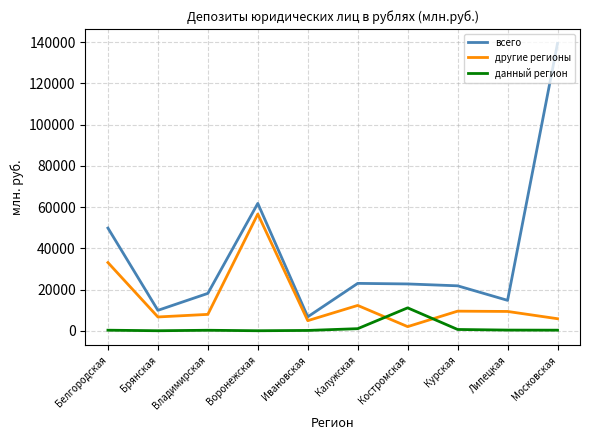

What is the sum of the всего values at Московская and Белгородская?

189268